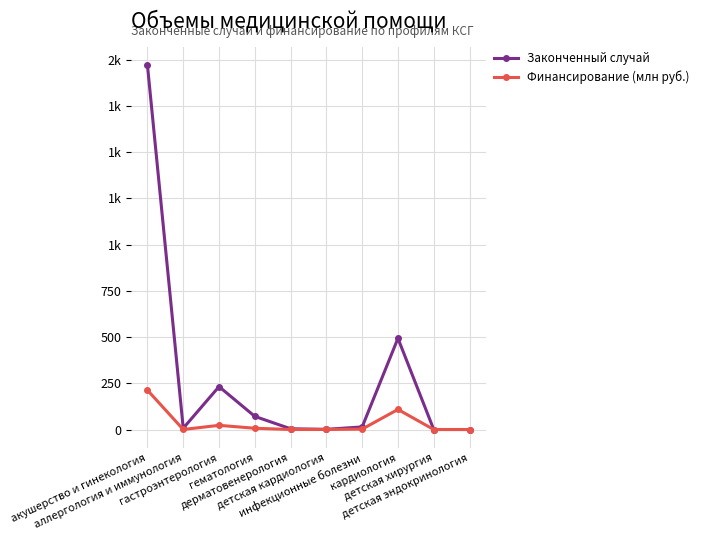

What are all the series names shown in the legend?

Законченный случай, Финансирование (млн руб.)